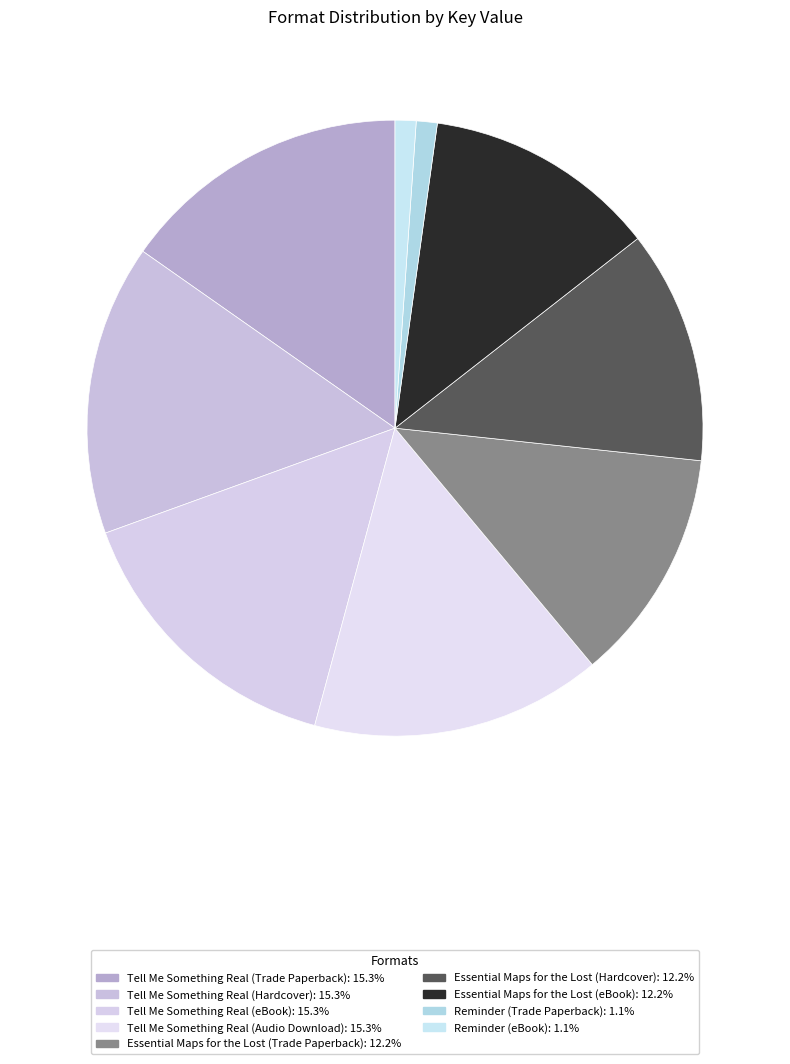

To the nearest percent, what is the average slice percentage?

11%